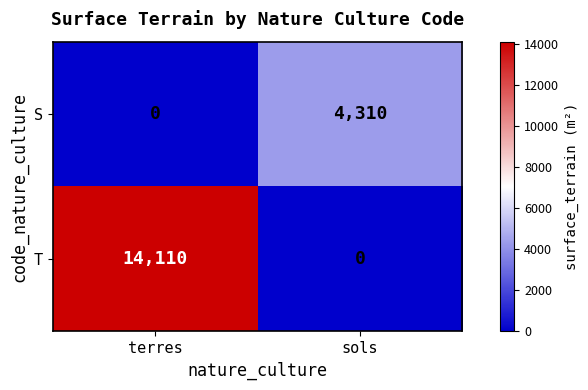

Reading left to right, list all the values displayed in this chart.

S: 0	4310
T: 14110	0